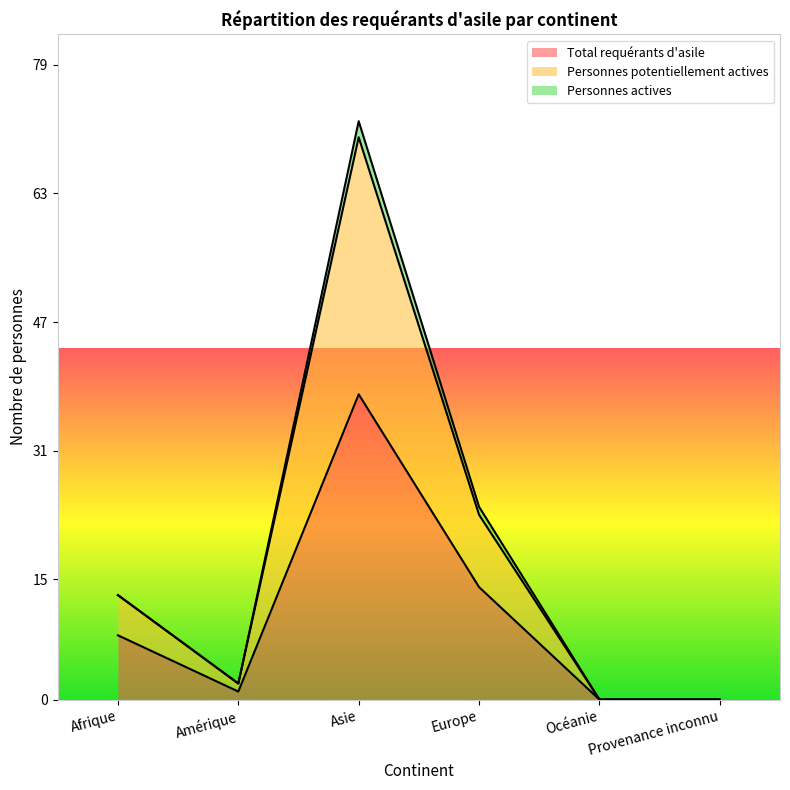

At Provenance inconnu, list the series in order from smallest to largest.

Total requérants d'asile, Personnes potentiellement actives